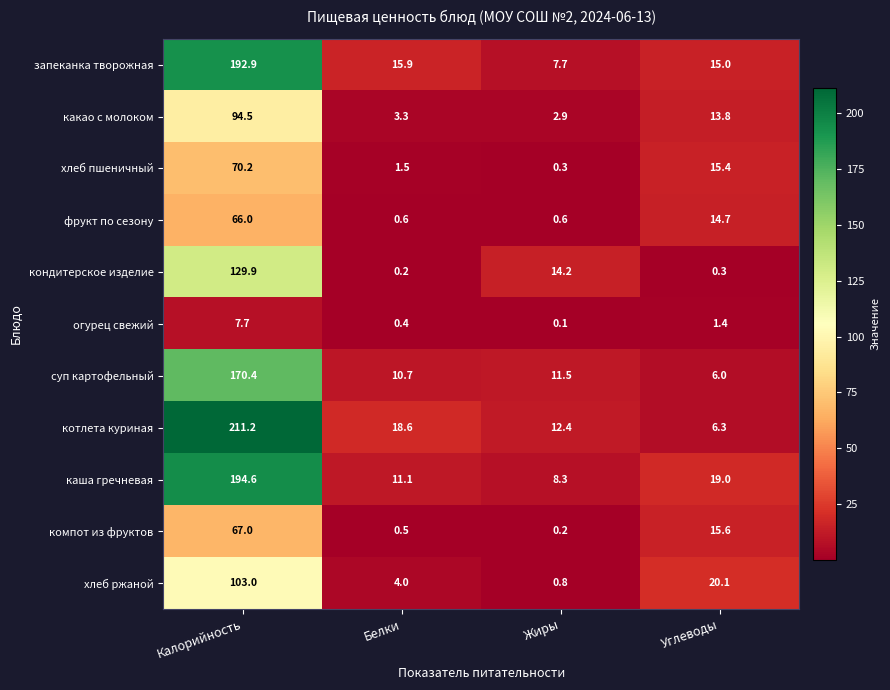

The value of хлеб ржаной at Жиры is 1.3. True or false?

False